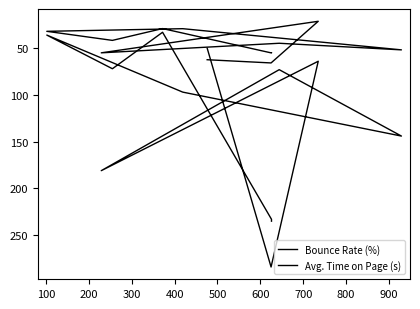

What is the value of the Avg. Time on Page (s) point at the 2nd from the left?

233.0